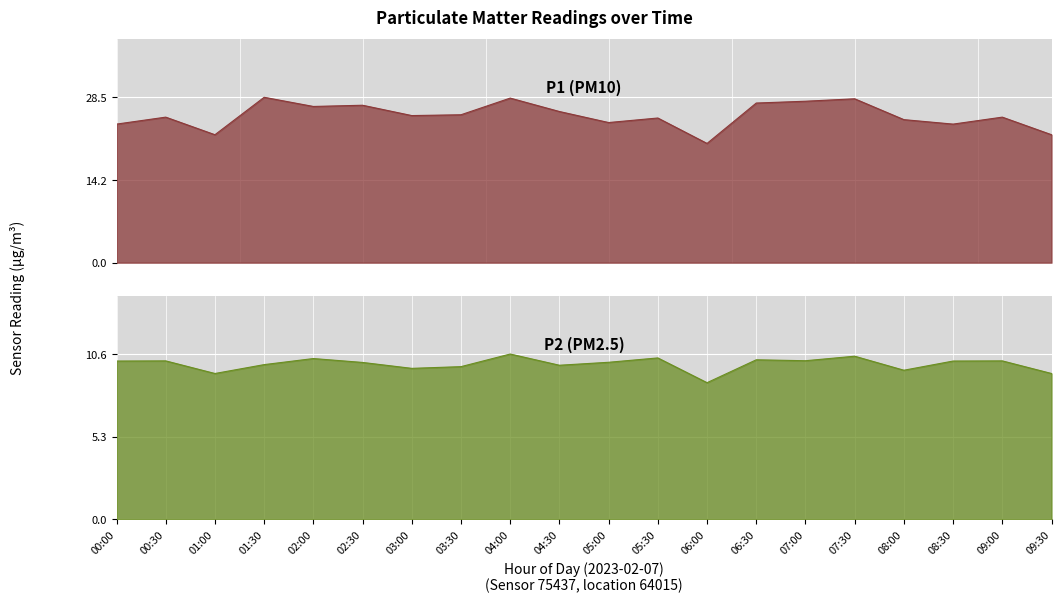

True or false: P1 has a value of 9.5 at 04:00.

False